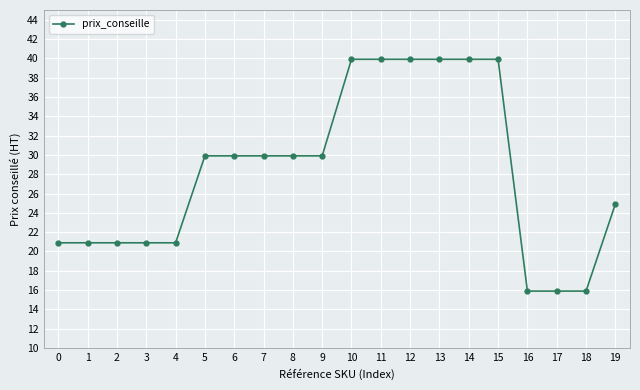

What is the sum of all values?

566.0